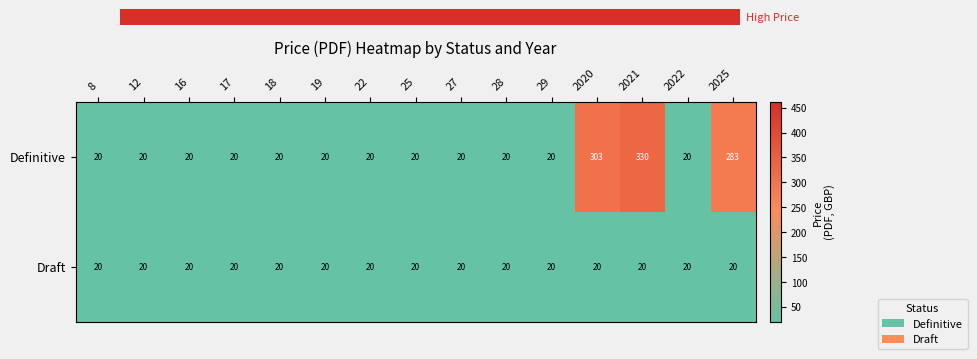

Between 8 and 2021, which series saw the biggest shift?

Definitive